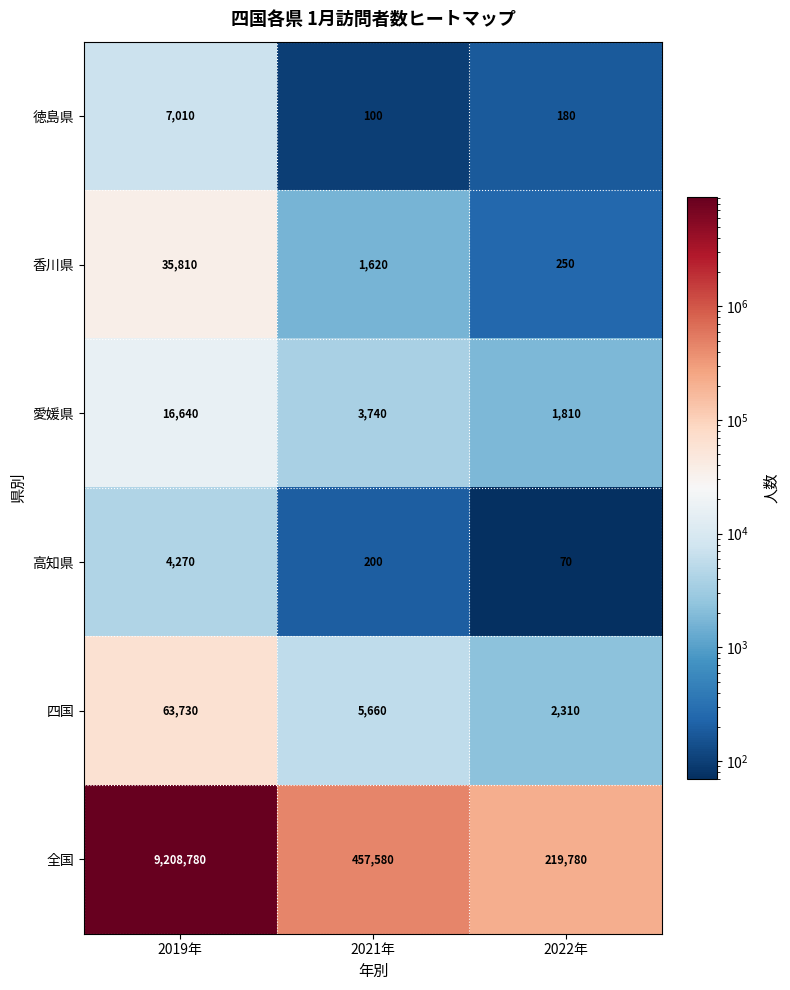

Reading left to right, what are all the values shown in this chart?

徳島県: 2019年=7010	2021年=100	2022年=180
香川県: 2019年=35810	2021年=1620	2022年=250
愛媛県: 2019年=16640	2021年=3740	2022年=1810
高知県: 2019年=4270	2021年=200	2022年=70
四国: 2019年=63730	2021年=5660	2022年=2310
全国: 2019年=9208780	2021年=457580	2022年=219780